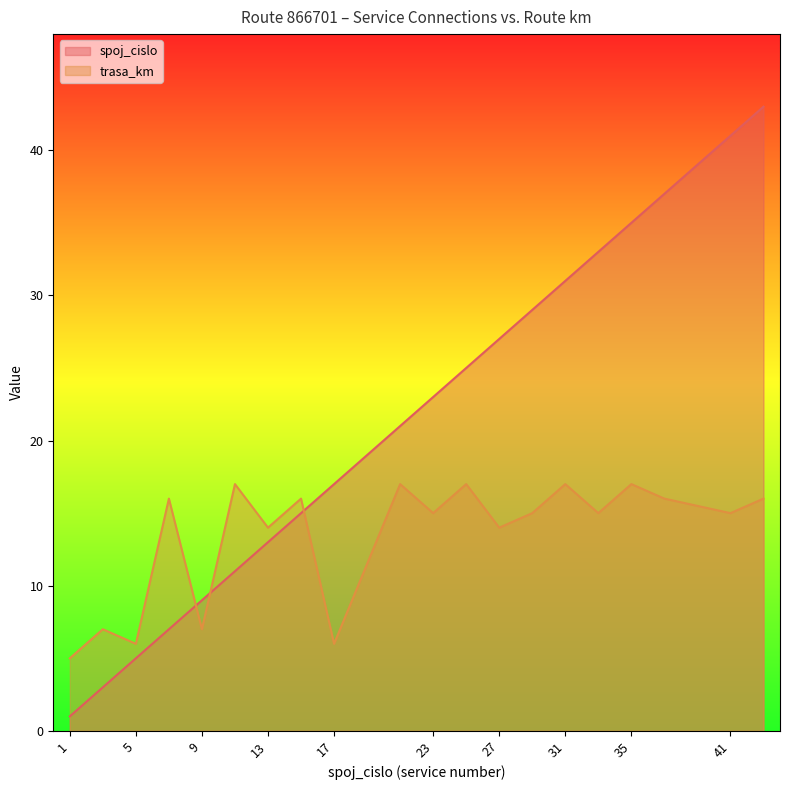

What is the difference between the maximum and minimum values in the trasa_km series?

12